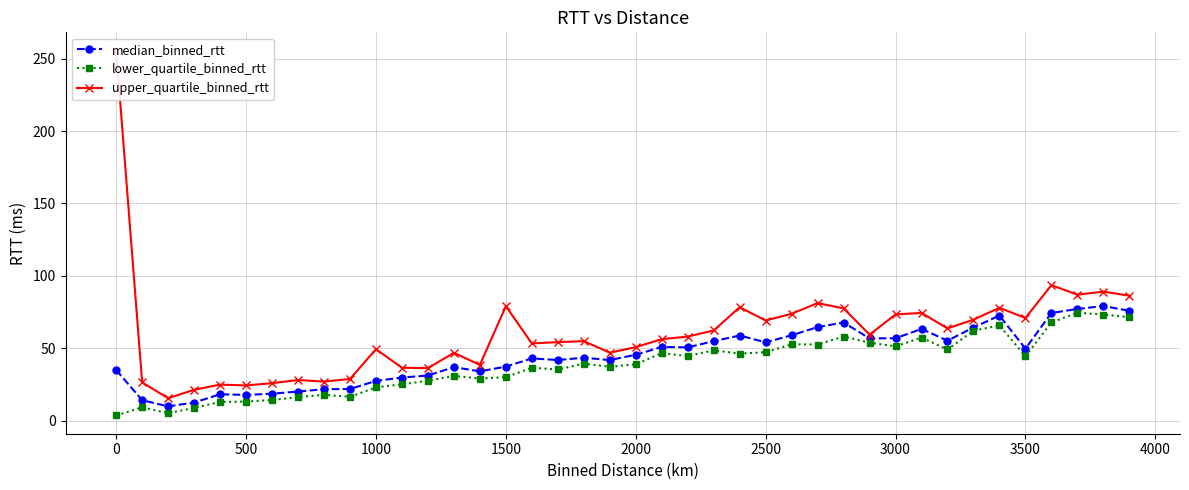

What is the maximum value for lower_quartile_binned_rtt?

74.5